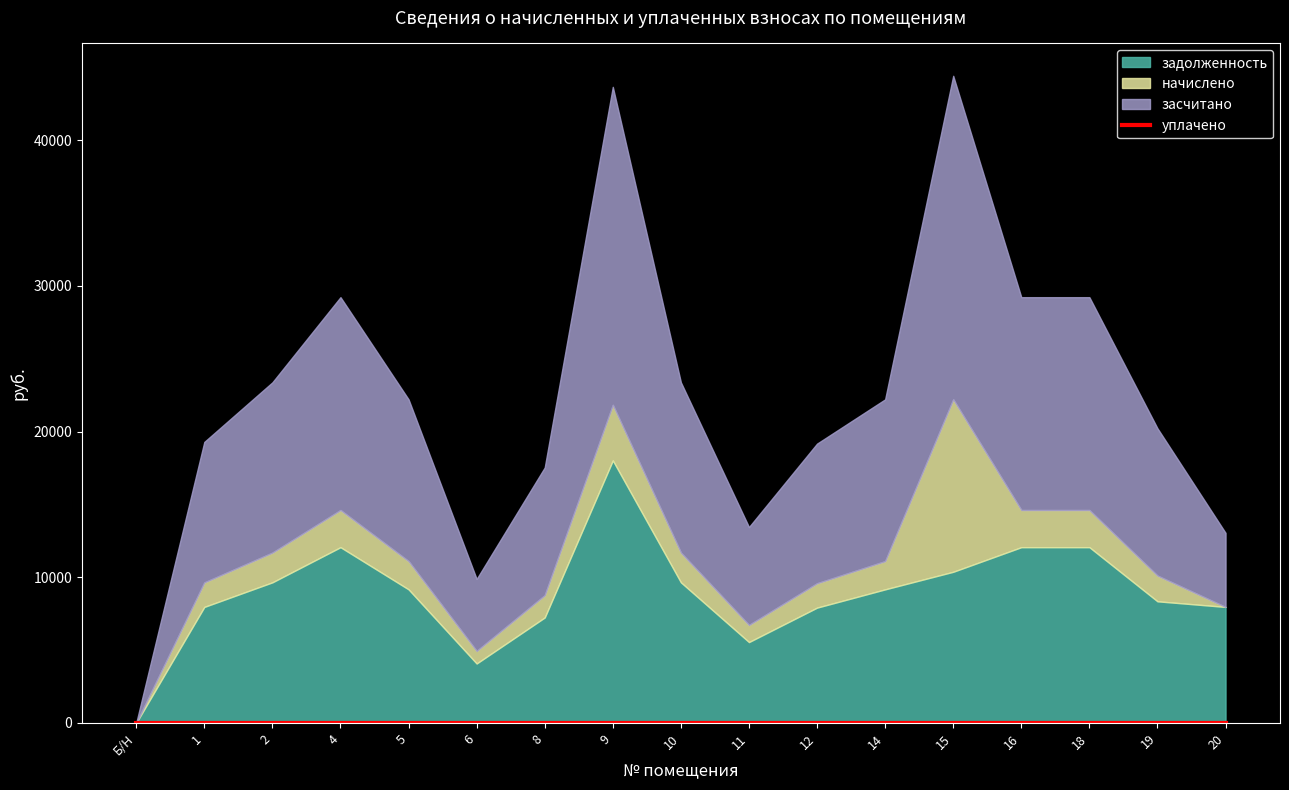

Is the value of задолженность at 6 greater than the value of засчитано at Б/Н?

Yes